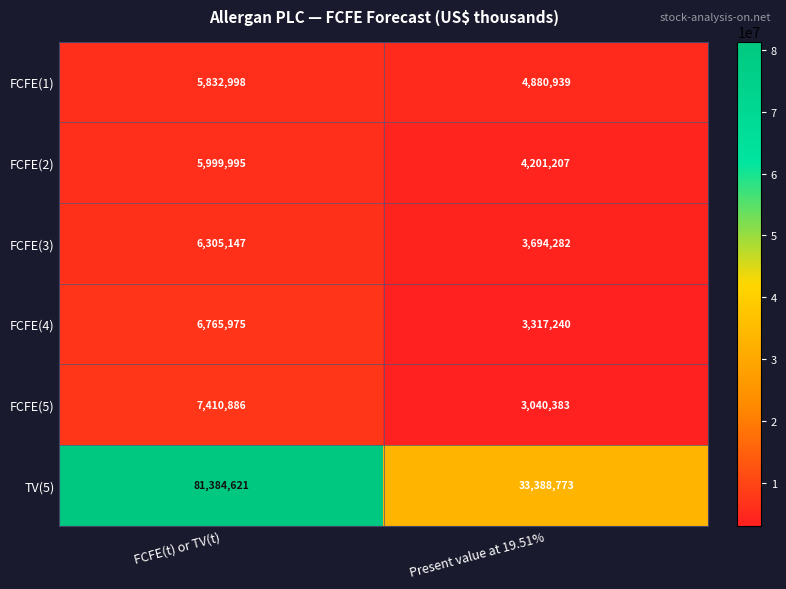

At which category is the sum across all series the highest?

FCFE(t) or TV(t)